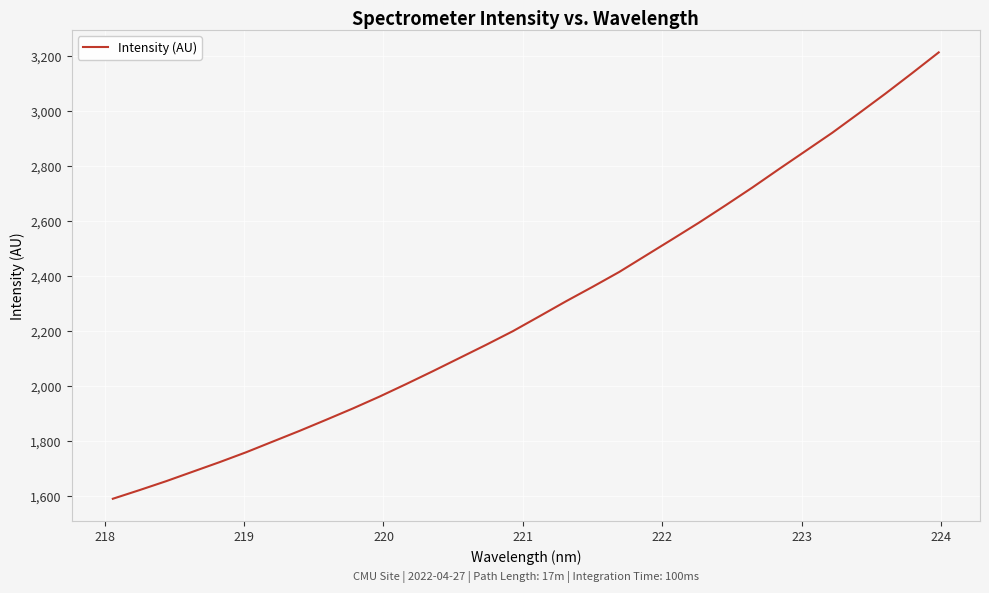

What is the maximum value shown in the chart?

3212.5